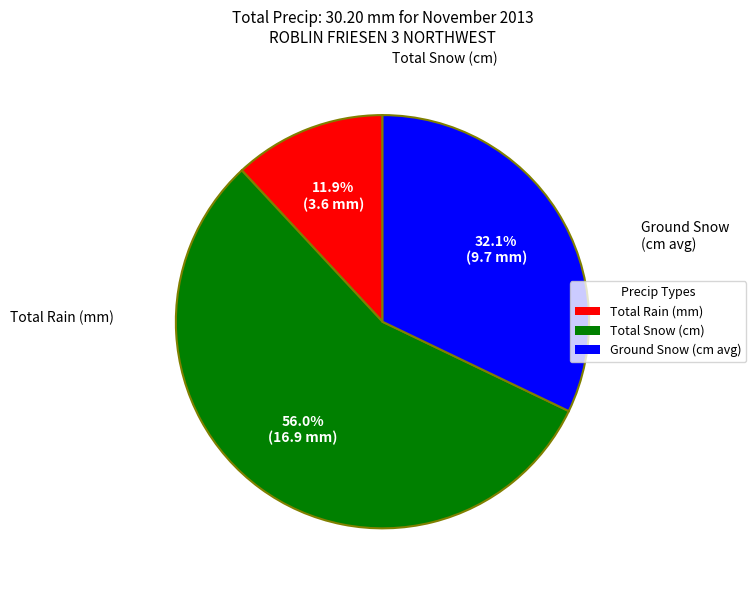

How much of the chart is everything except Total Rain (mm)?

88.1%